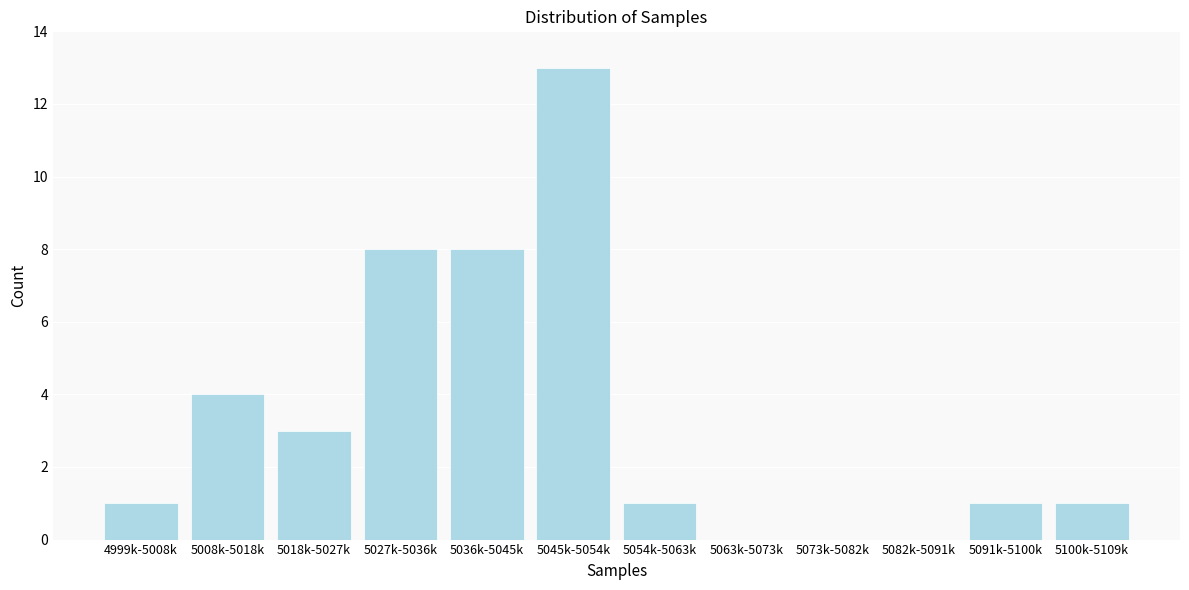

Reading right to left, what are all the values shown in this chart?

5100k-5109k=1	5091k-5100k=1	5082k-5091k=0	5073k-5082k=0	5063k-5073k=0	5054k-5063k=1	5045k-5054k=13	5036k-5045k=8	5027k-5036k=8	5018k-5027k=3	5008k-5018k=4	4999k-5008k=1